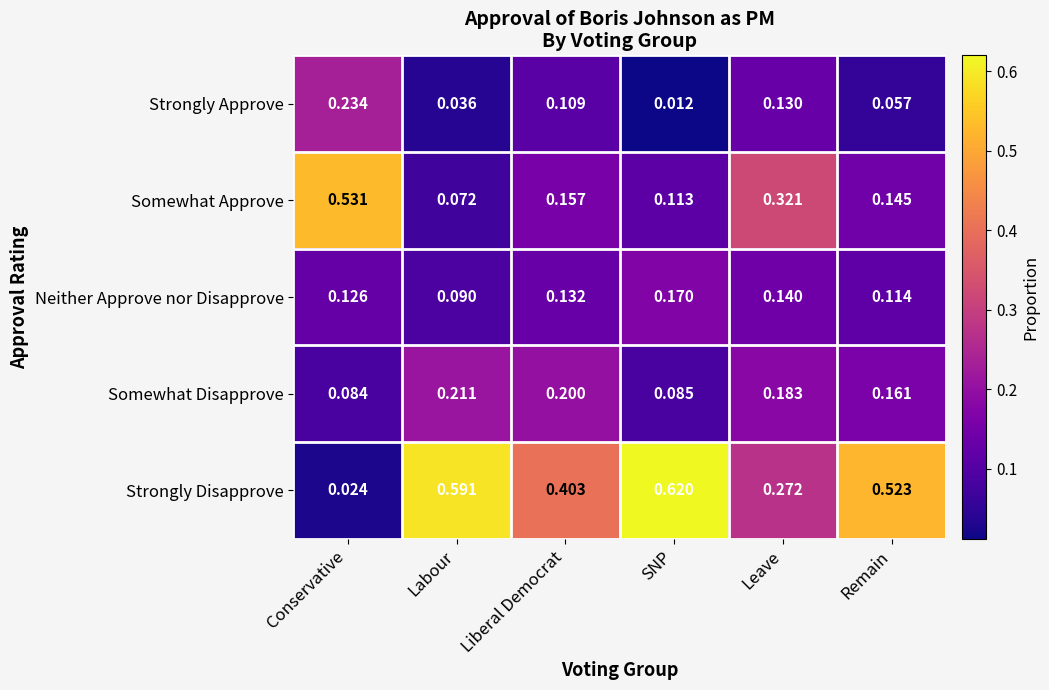

Which series has the largest range (max minus min)?

Strongly Disapprove